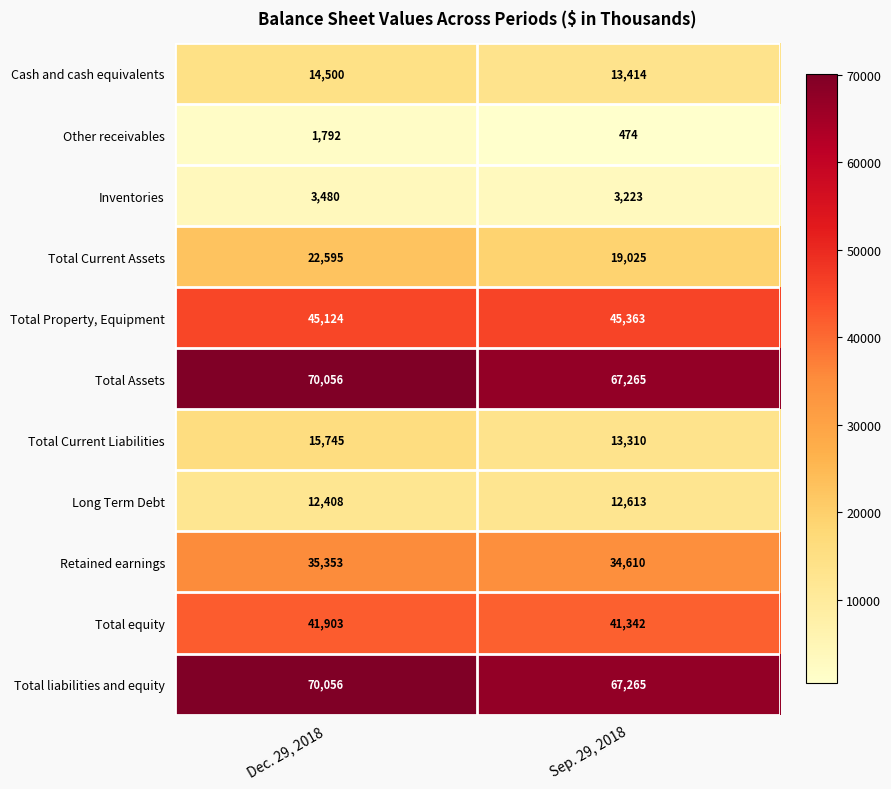

Which label corresponds to the smallest value in the chart?

Sep. 29, 2018